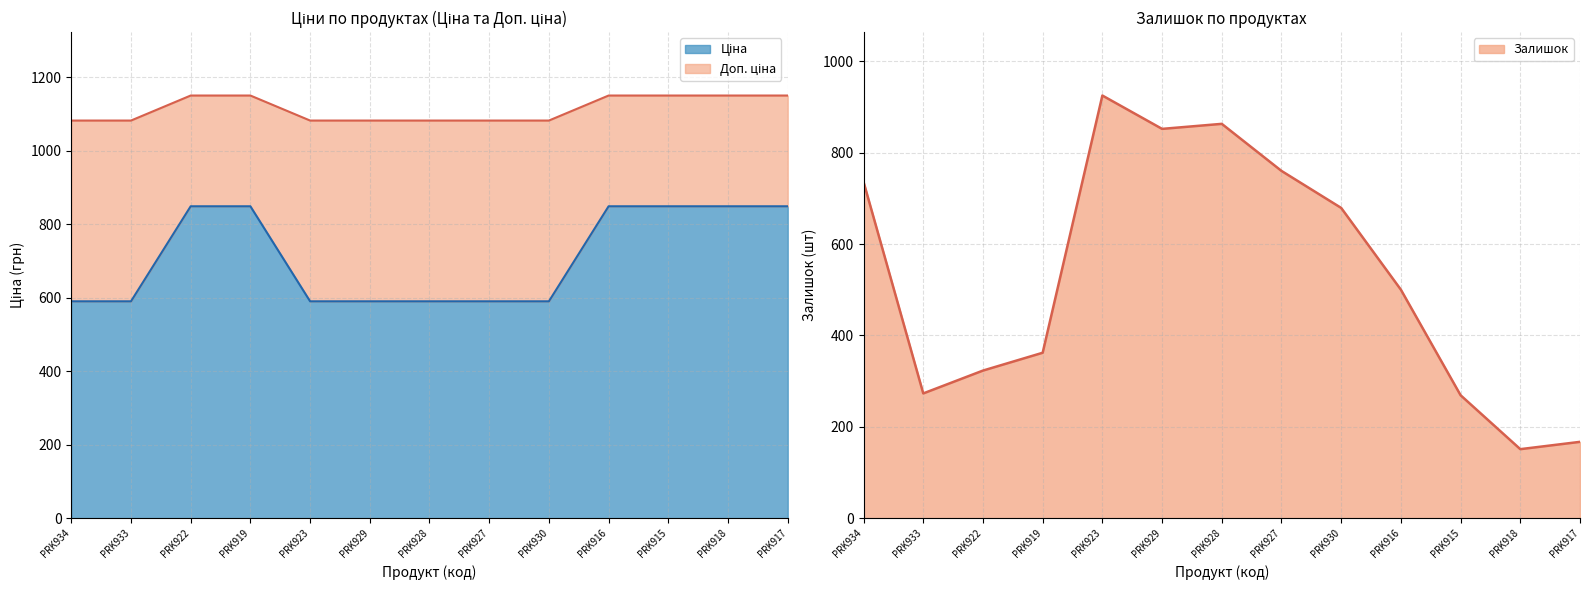

What is the value of the Залишок point at the 1st from the left?

736.0